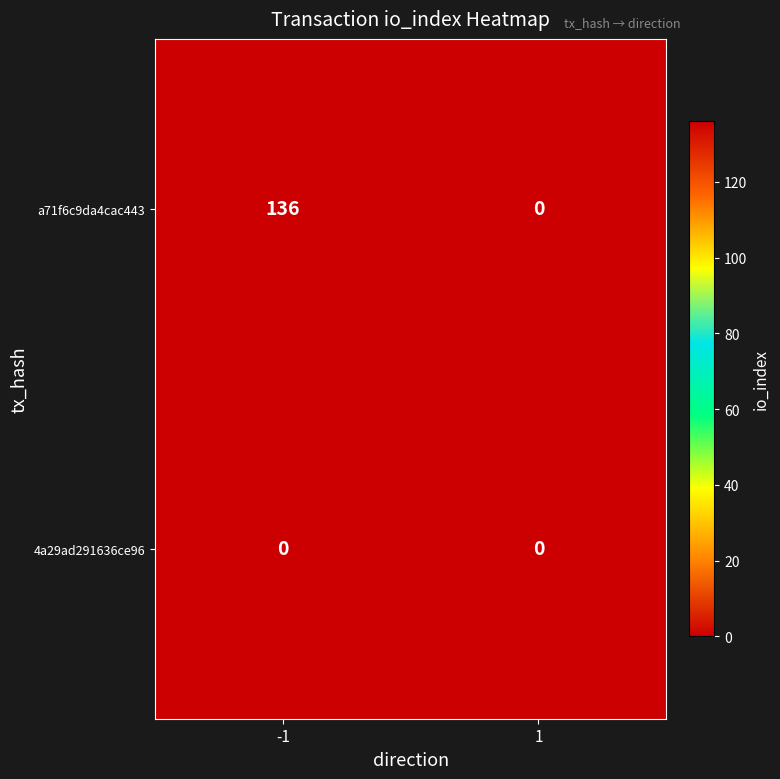

What is the greatest value displayed?

136